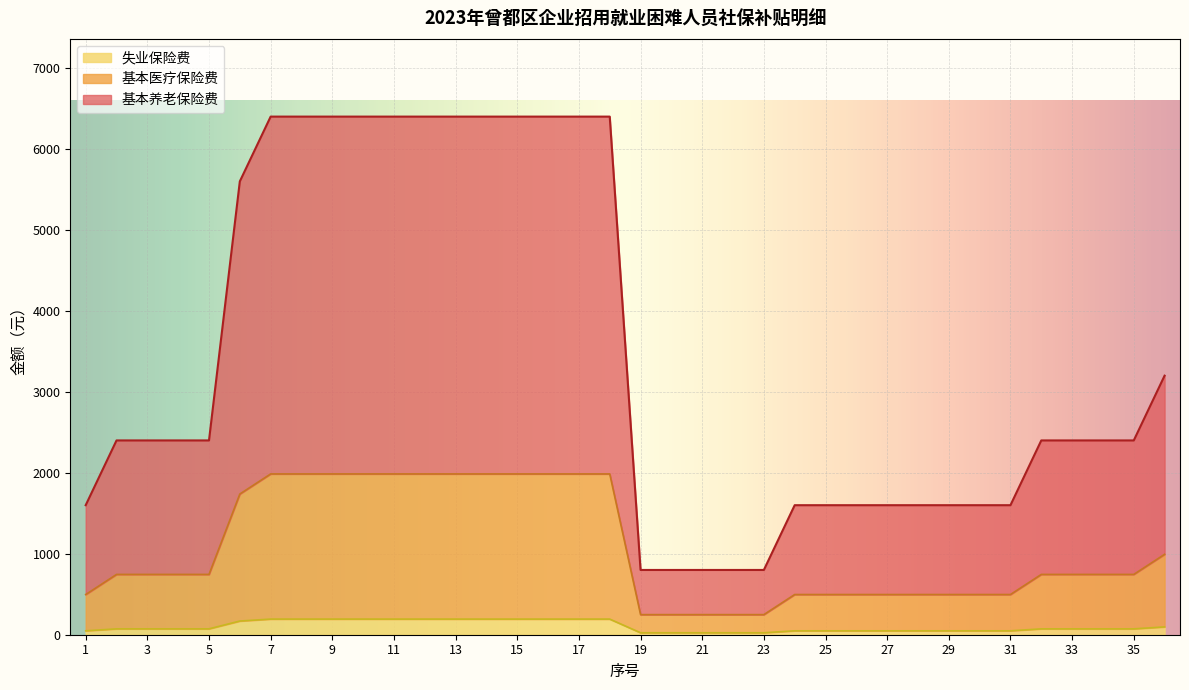

What is the maximum value shown in the chart?

6403.2